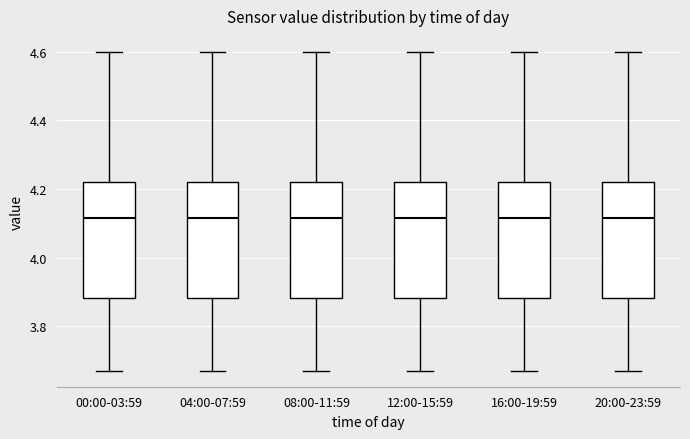

Where does the median line of the box for 00:00-03:59 sit on the y-axis? The values are not printed on the chart, so give them approximately, as read against the axis.

4.12